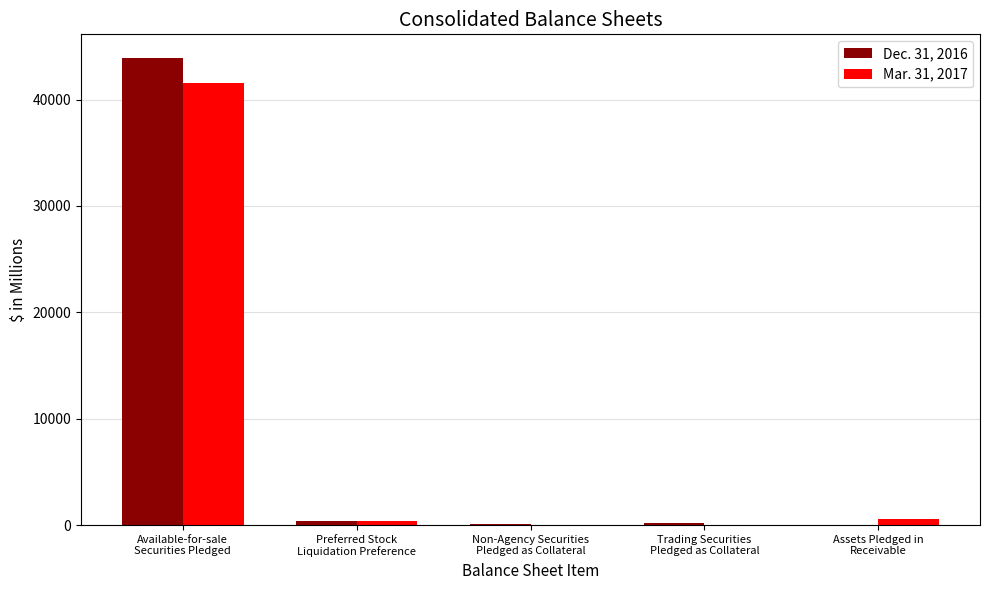

True or false: Mar. 31, 2017 has a value of 0 at Non-Agency Securities
Pledged as Collateral.

True